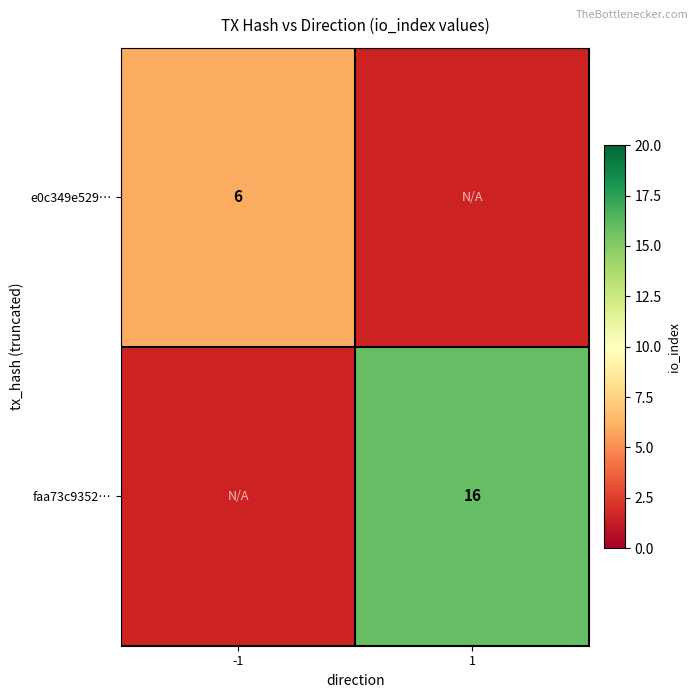

The faa73c9352… series shows 16 at 1. True or false?

True